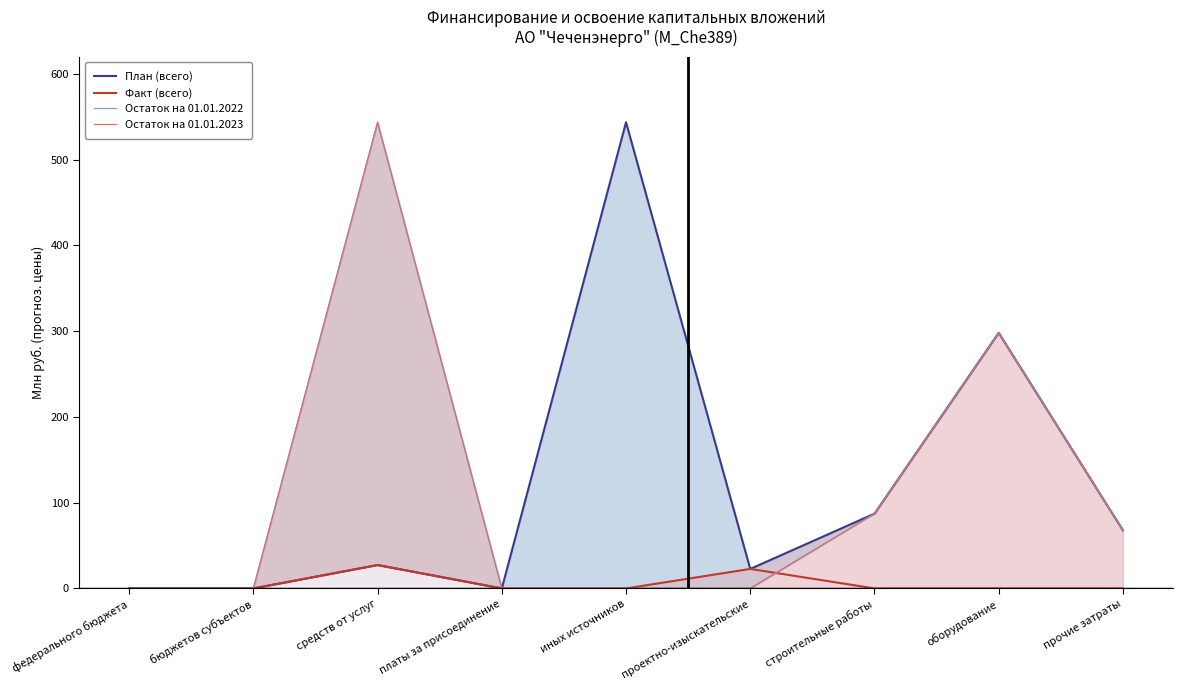

What is the sum of all План (всего) values?

1046.5